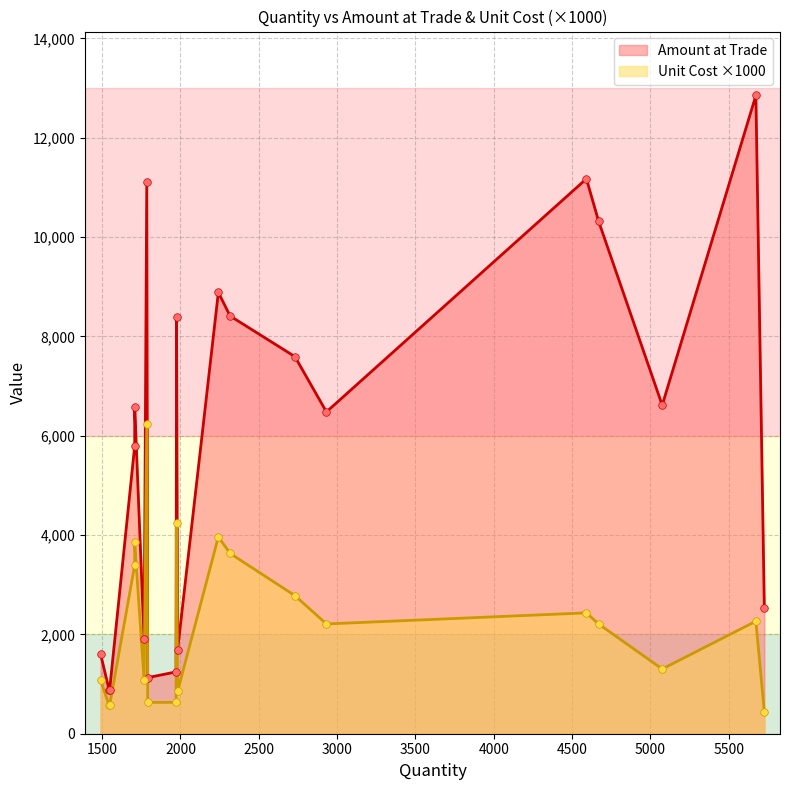

Which series has the largest total across all categories?

Amount at Trade